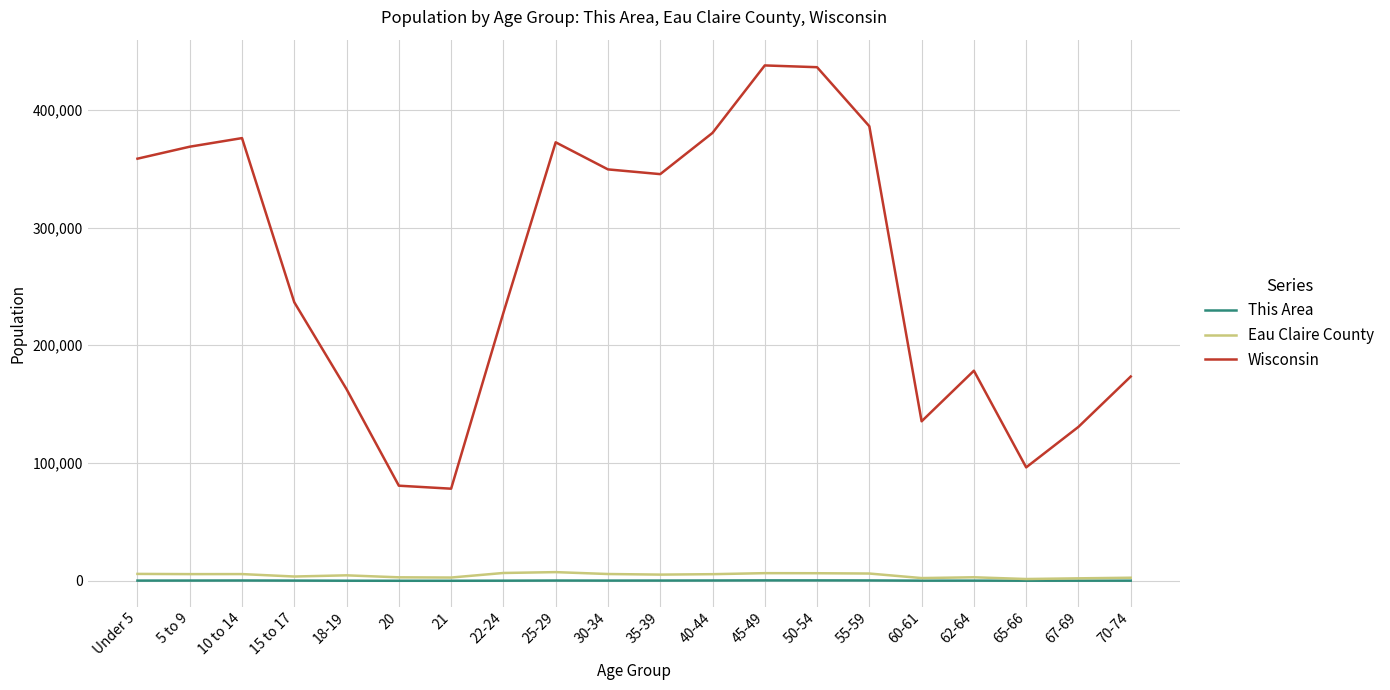

True or false: Eau Claire County and Wisconsin intersect in this chart.

False